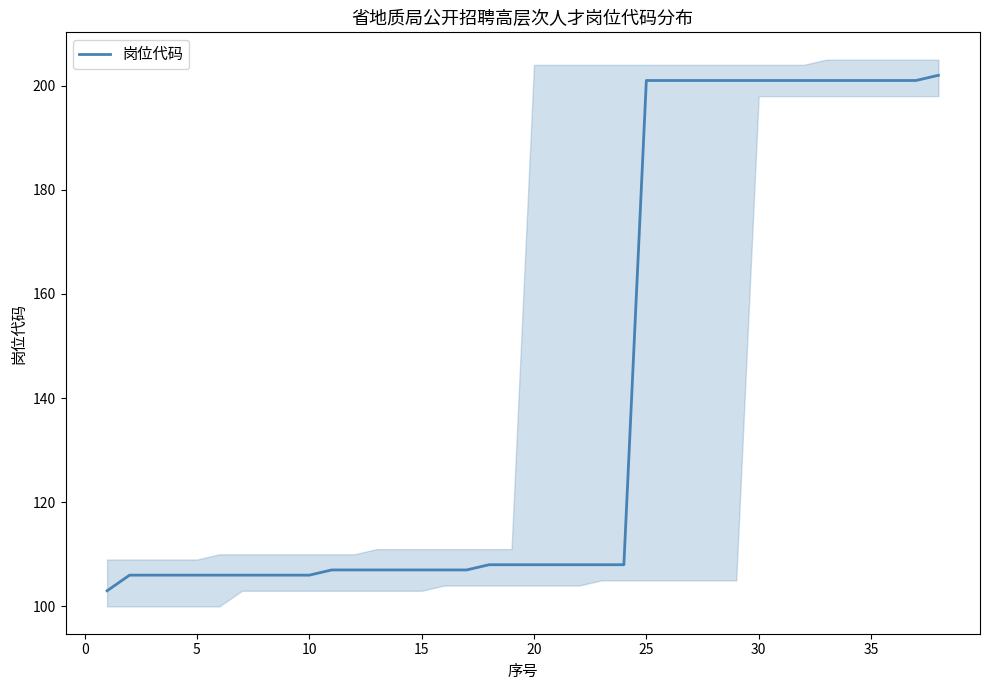

What is the lowest value of the 岗位代码 series?

103